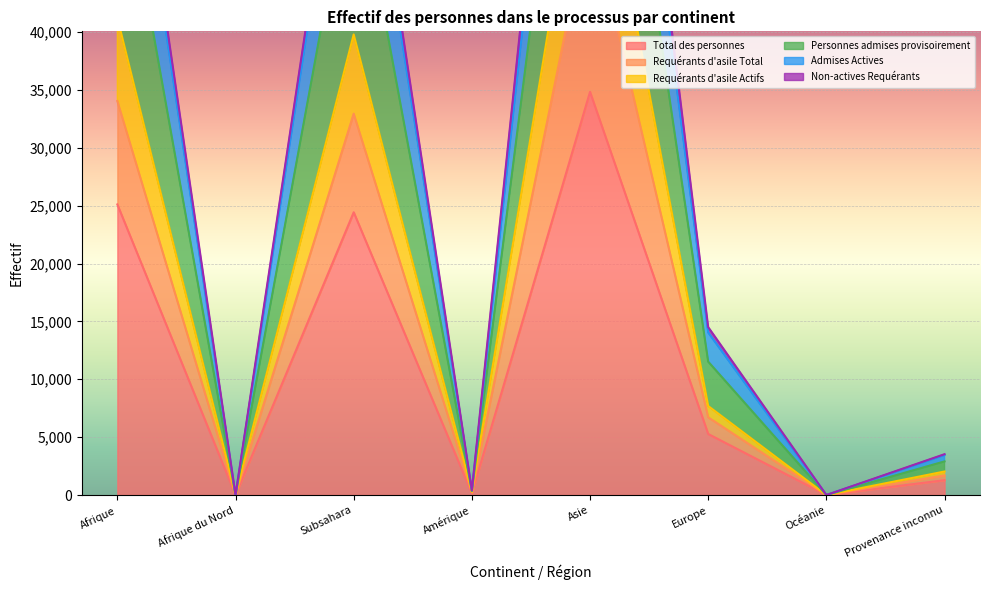

What position from the right is Afrique du Nord?

7